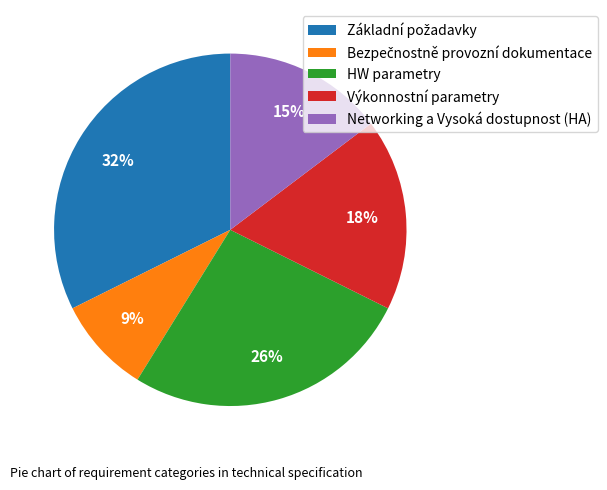

What percentage is the HW parametry slice, to the nearest percent?

26%